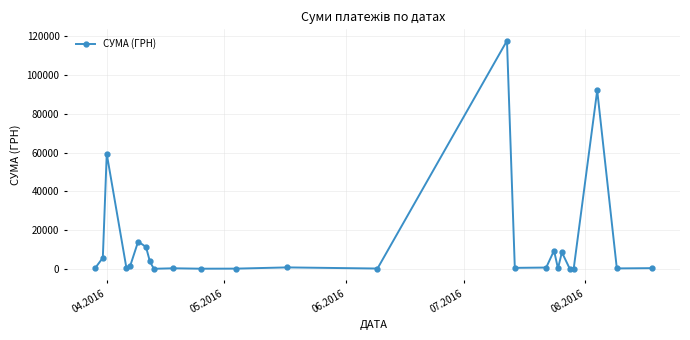

What is the greatest value displayed?

117568.8